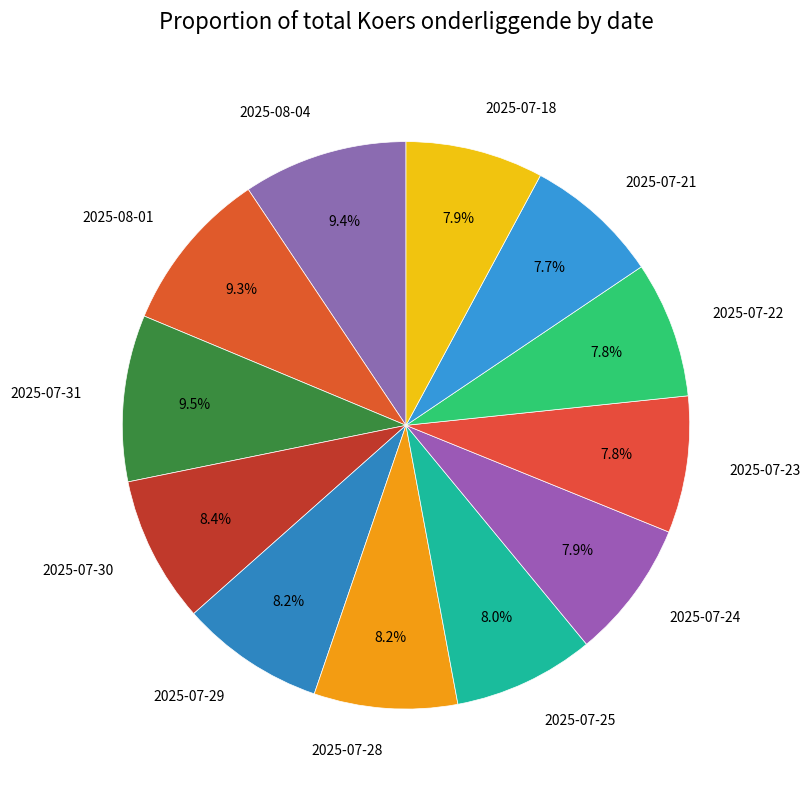

Is there any slice that represents more than half of the pie?

No